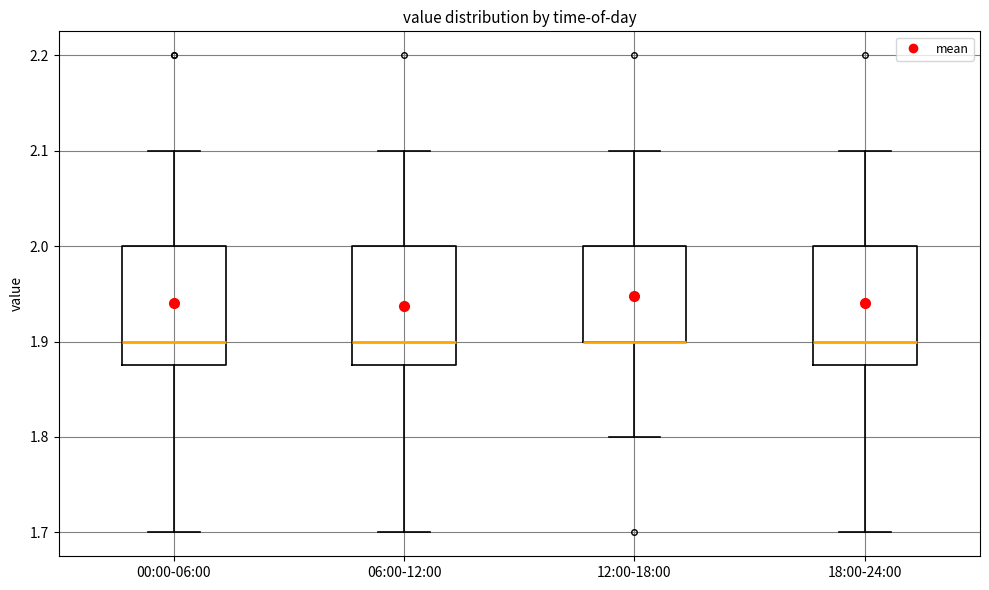

Where is the upper edge of the box for 12:00-18:00 on the y-axis? The values are not printed on the chart, so give them approximately, as read against the axis.

2.00